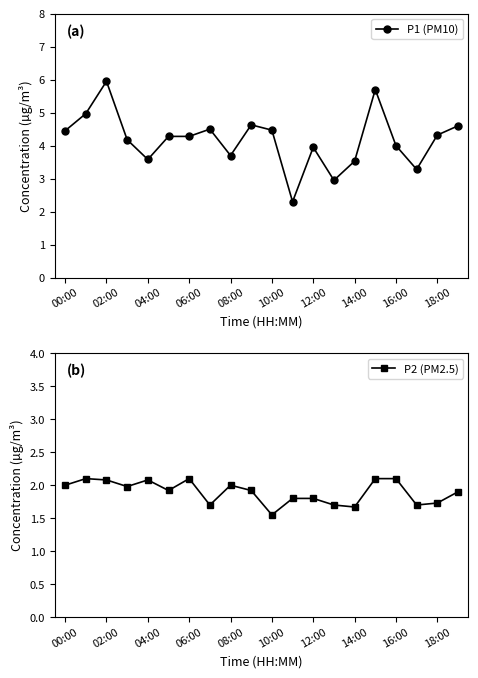

The value of P2 (PM2.5) at 12:00 is 1.8. True or false?

True